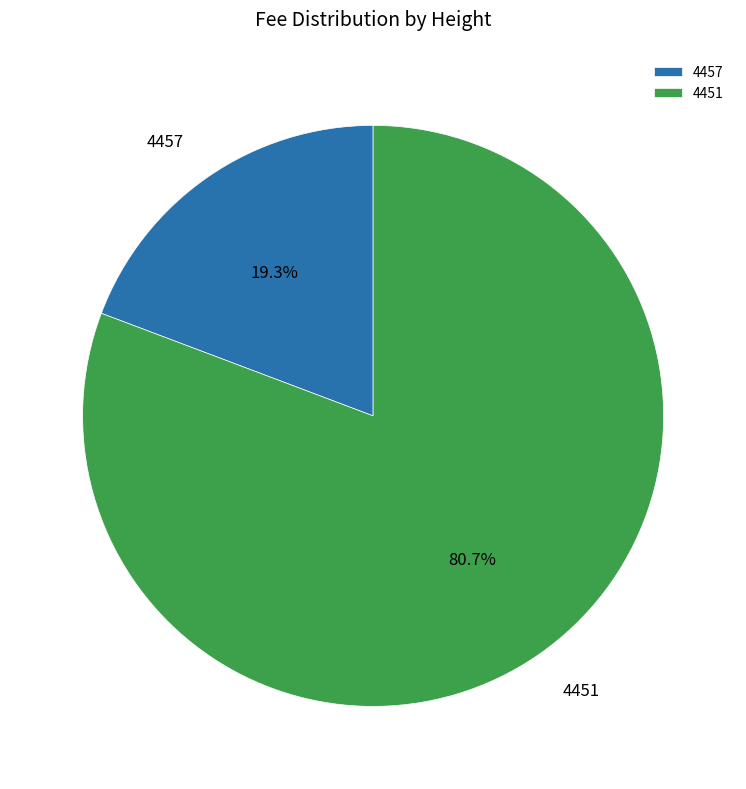

Which category has the biggest portion of the pie?

4451